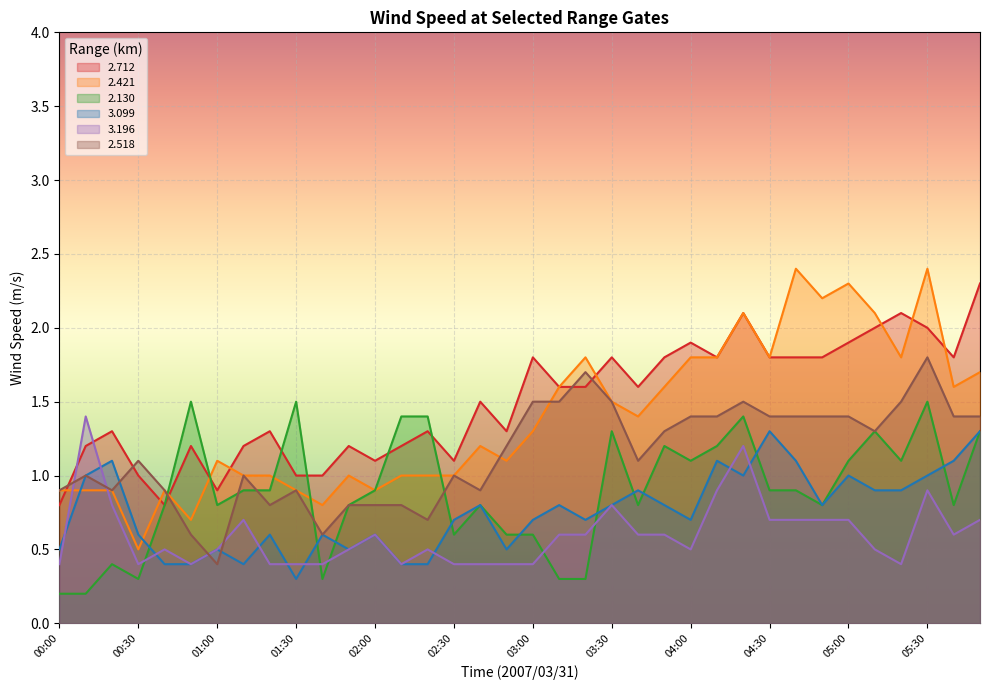

How many intersections are there between 3.196 and 2.518?

4